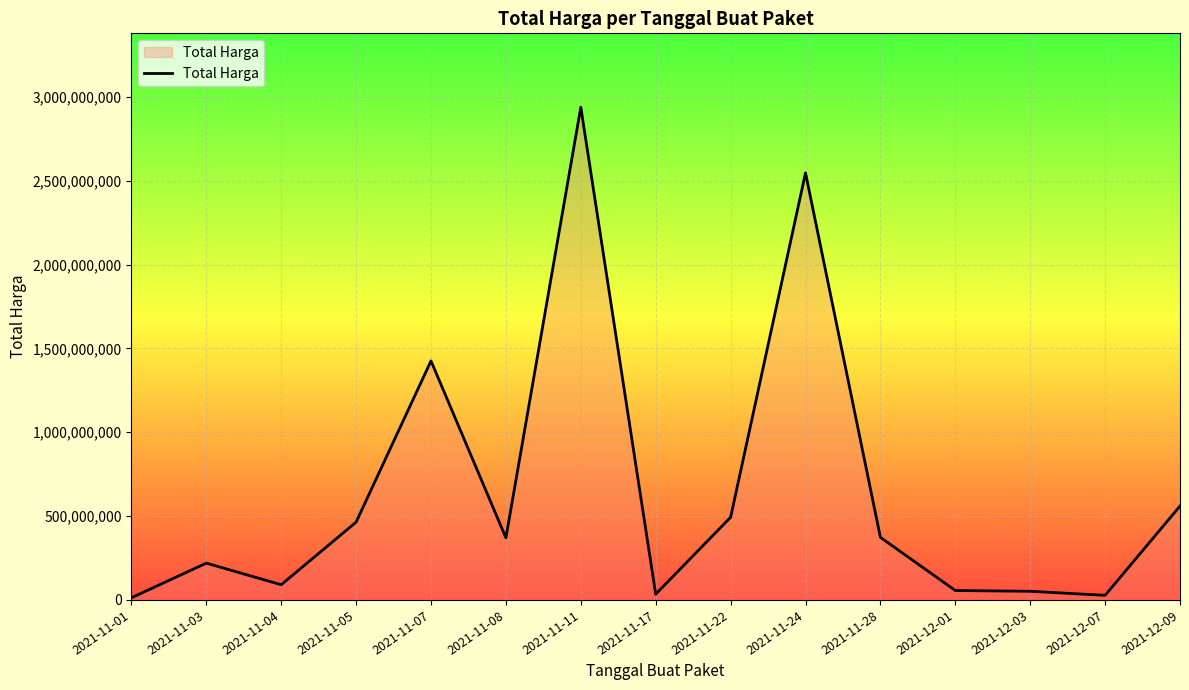

Approximately how many times larger is the value at 2021-11-17 compared to 2021-11-05?

0.1